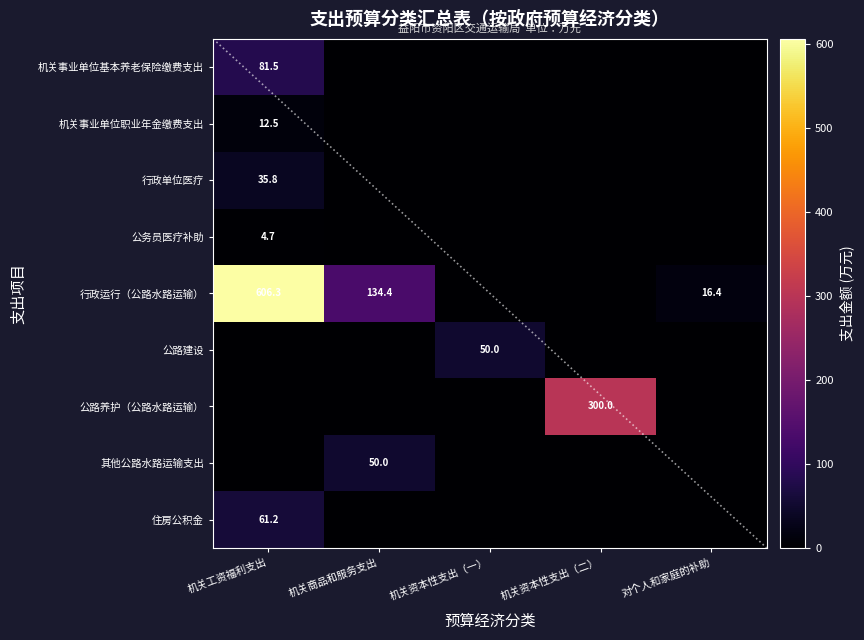

What is the maximum value shown in the chart?

606.3